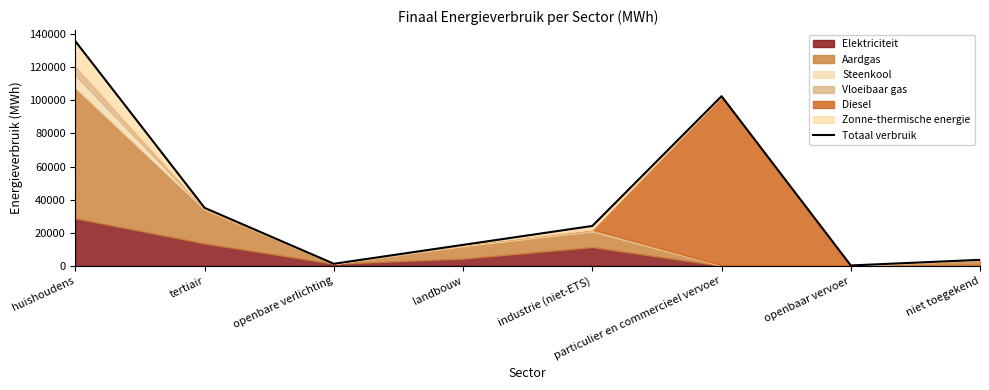

True or false: there are more than 2 points higher than both neighbors.

False